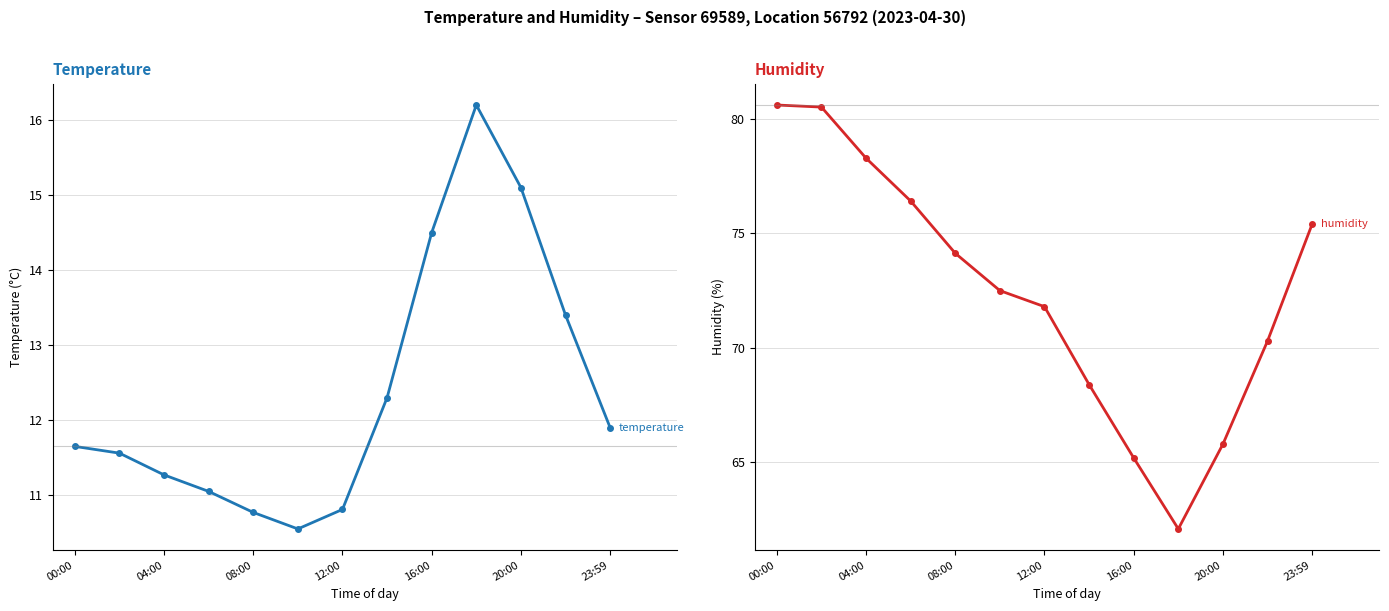

What is the value of the temperature point at the 12th from the left?

13.4